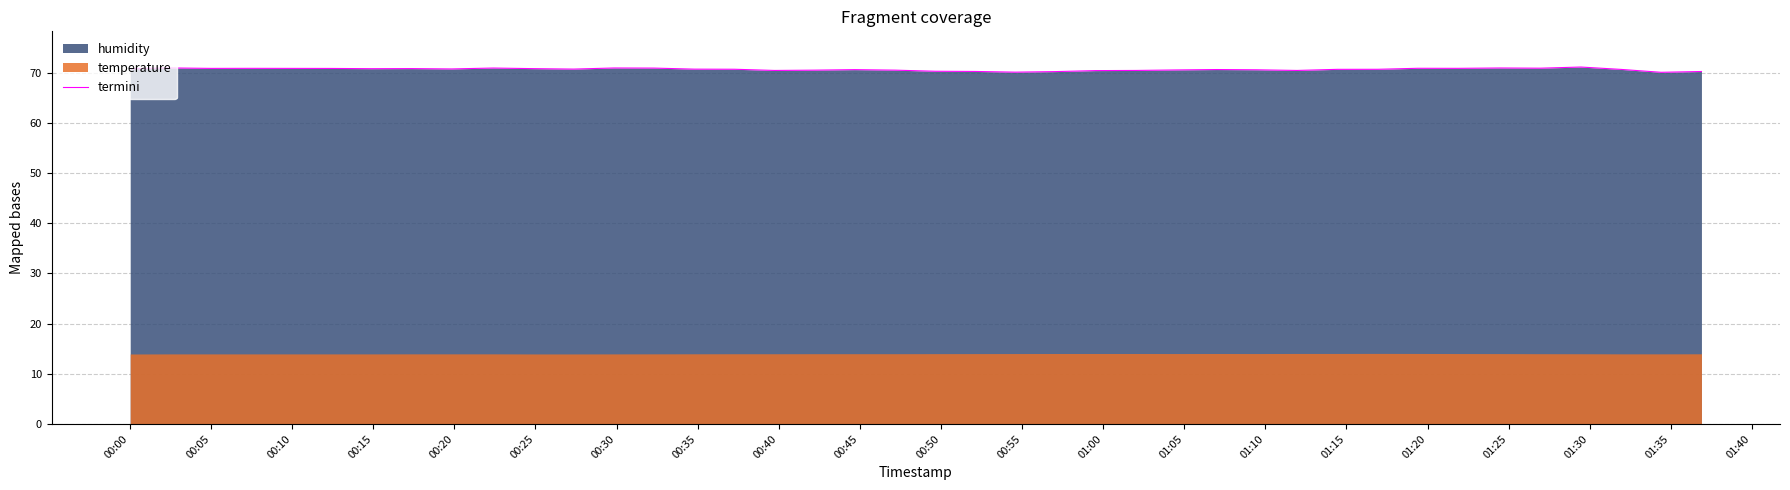

What is the lowest value of the termini series?

70.1